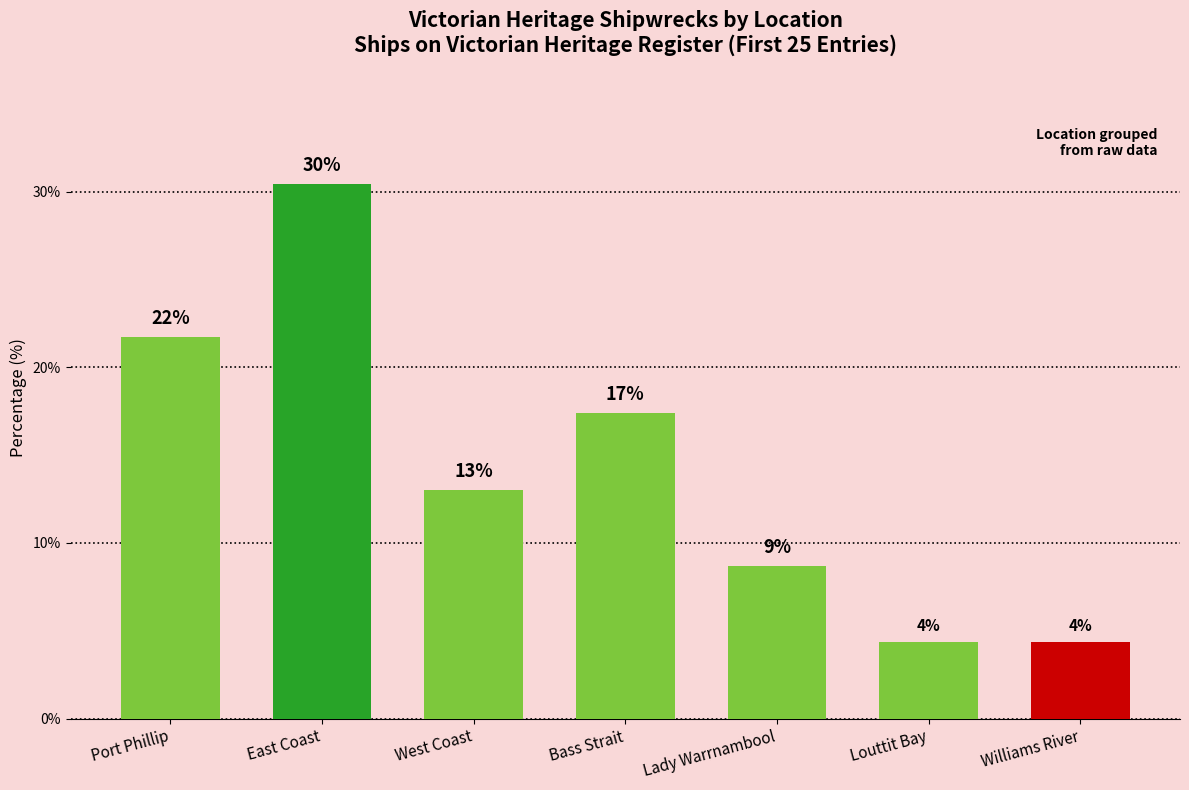

Does the chart contain stacked bars?

No